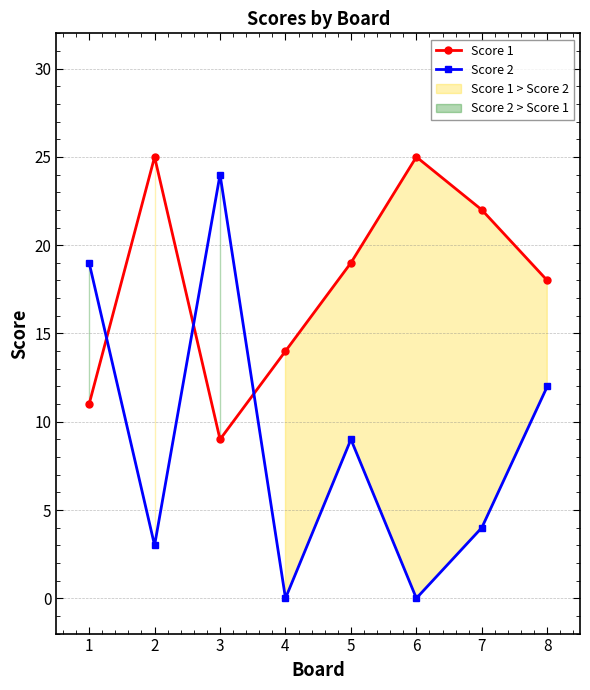

Where do Score 1 and Score 2 first cross each other?

1 and 2